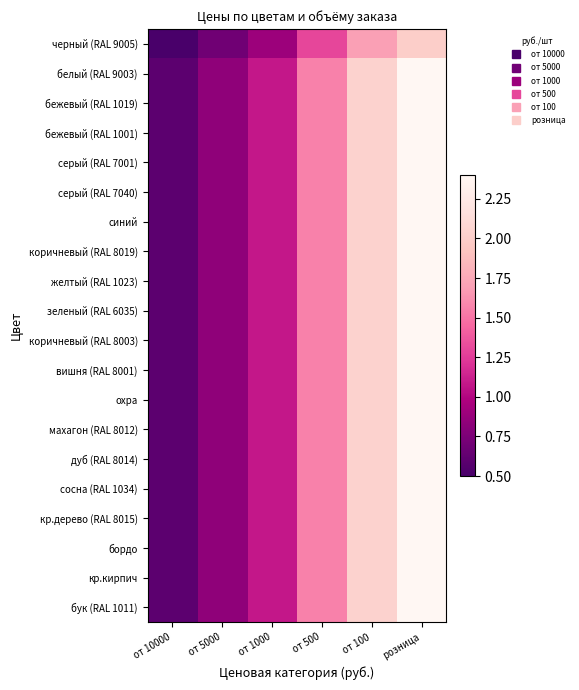

Rank the series at от 1000 from highest to lowest value.

белый (RAL 9003), бежевый (RAL 1019), бежевый (RAL 1001), серый (RAL 7001), серый (RAL 7040), синий, коричневый (RAL 8019), желтый (RAL 1023), зеленый (RAL 6035), коричневый (RAL 8003), вишня (RAL 8001), охра, махагон (RAL 8012), дуб (RAL 8014), сосна (RAL 1034), кр.дерево (RAL 8015), бордо, кр.кирпич, бук (RAL 1011), черный (RAL 9005)